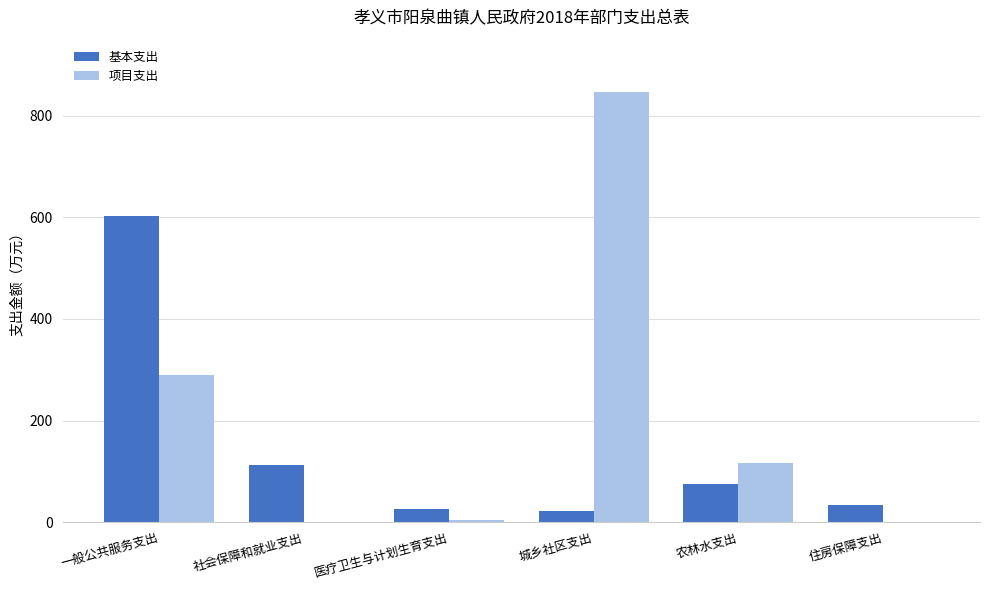

Where does the 基本支出 series first go above 75?

一般公共服务支出